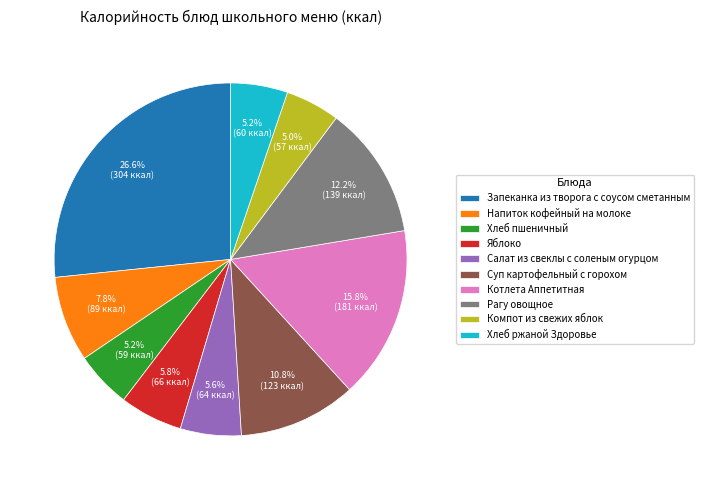

Is there a majority slice in this chart?

No